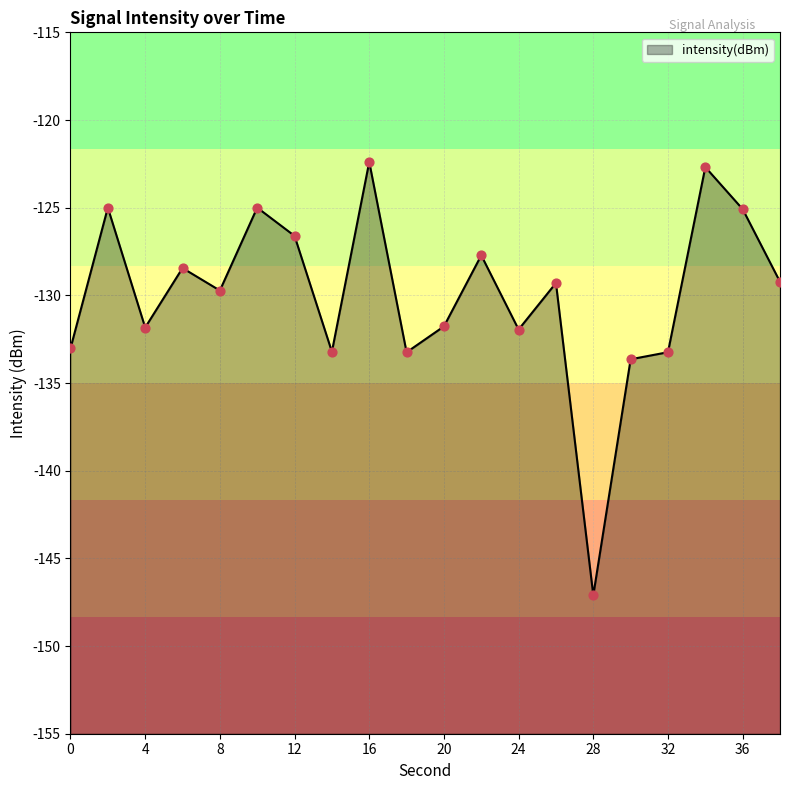

What is the change in value from 0 to 30?

-0.6